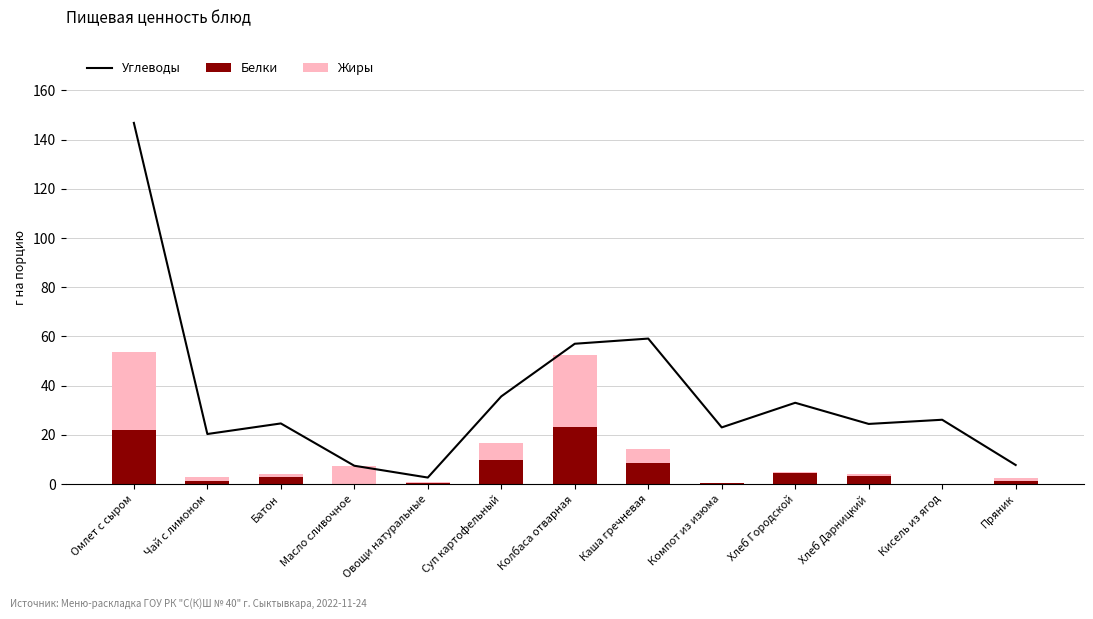

Rank the series by their maximum value, from highest to lowest.

Углеводы, Жиры, Белки